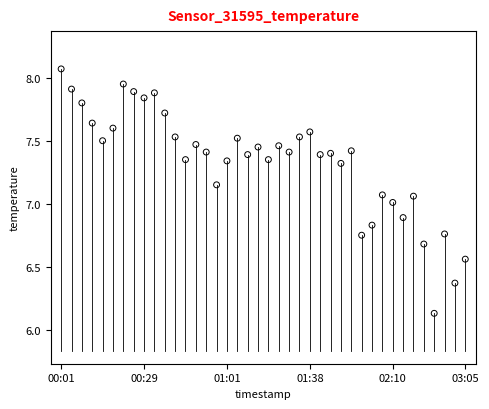

What is the range of Y values (max minus min)?

1.9